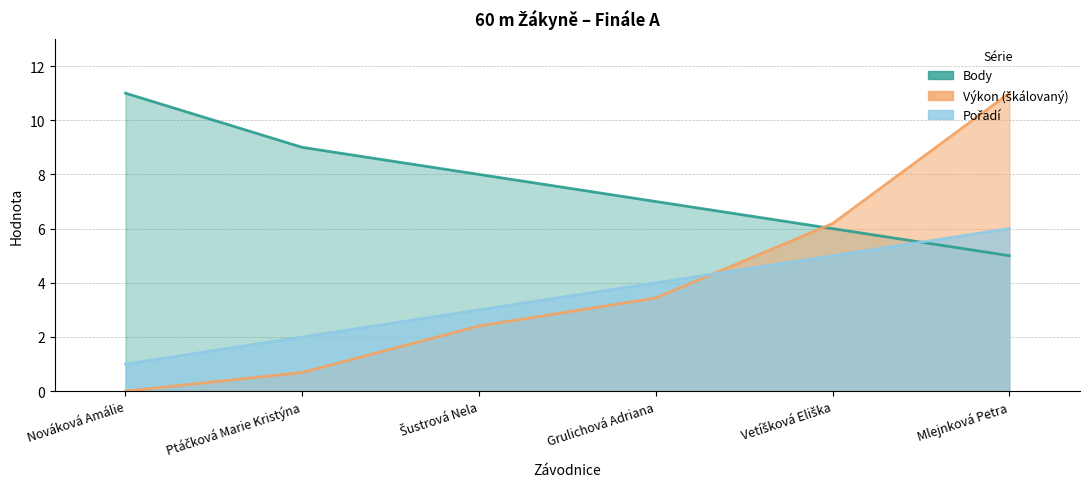

Is the value of Pořadí at Ptáčková Marie Kristýna greater than the value of Výkon at Grulichová Adriana?

No